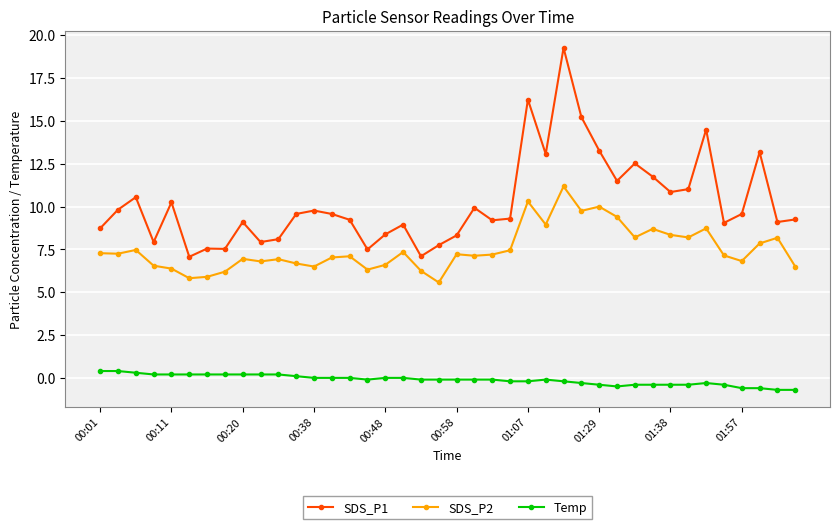

How many data points does each series have?

40